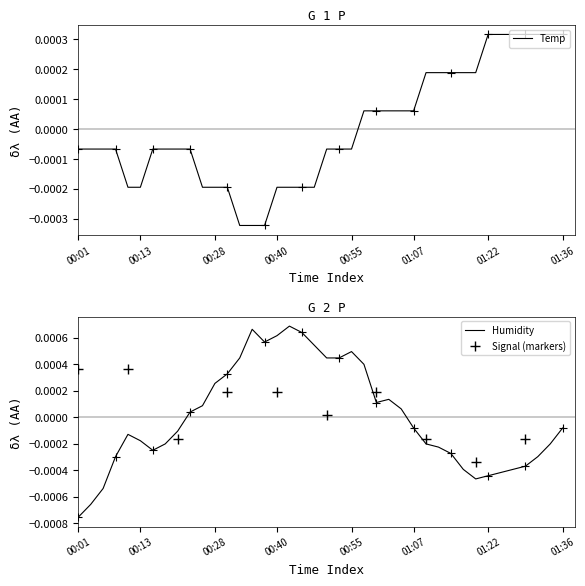

Does the chart have visible grid lines?

No